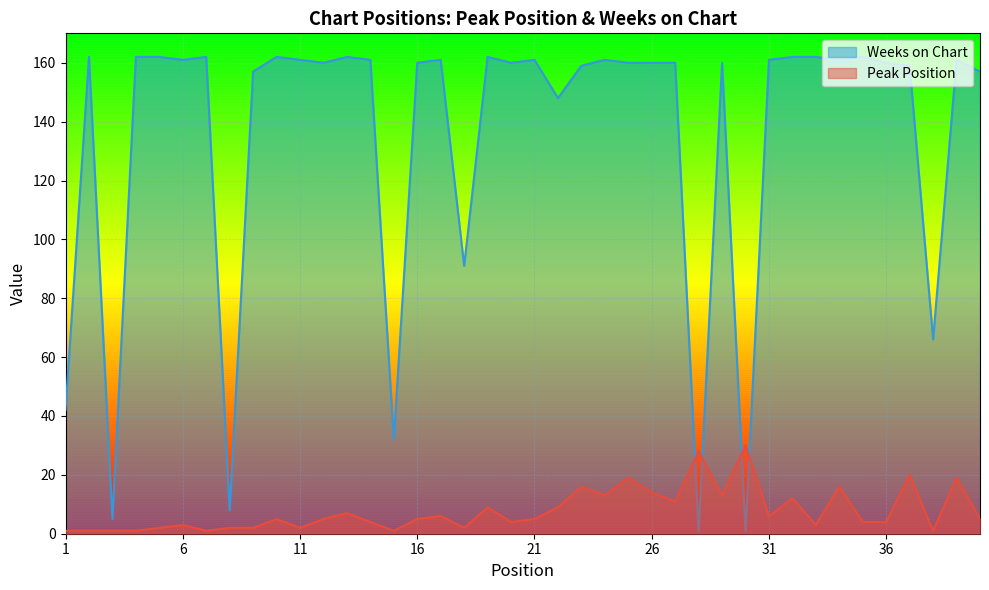

Rank the series at 6 from highest to lowest value.

Weeks on Chart, Peak Position